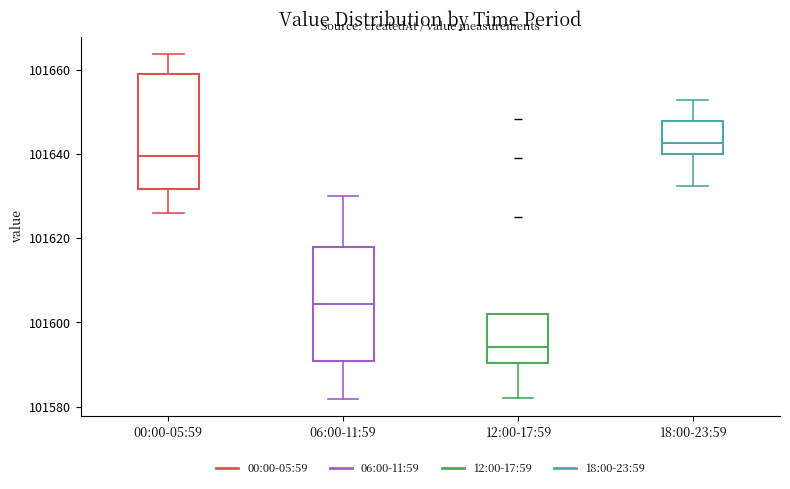

Which box's median line is the highest?

18:00-23:59